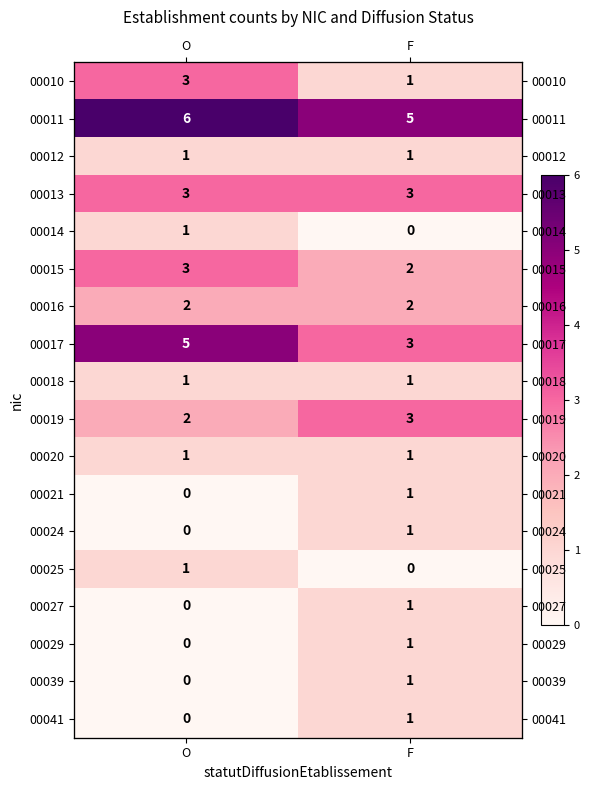

What is the sum of all 00021 values?

1